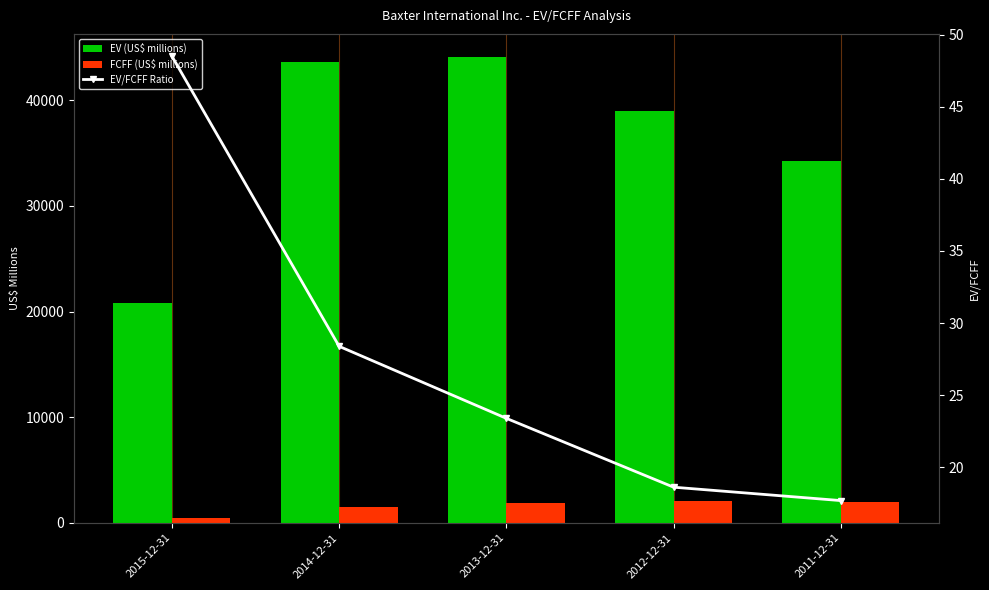

Which category has the highest value across all series?

2013-12-31